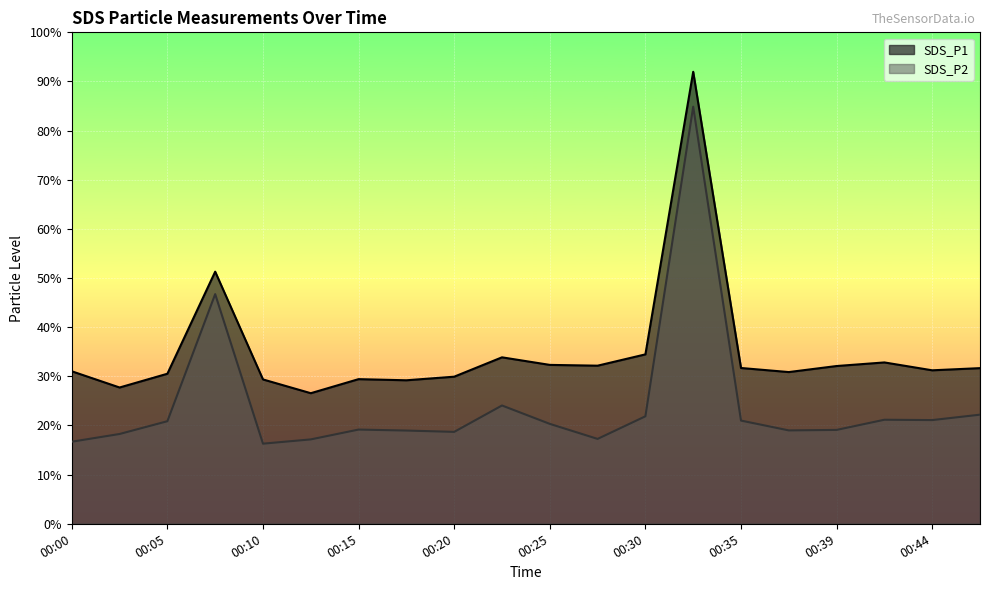

What is the value of the SDS_P2 point at the 19th from the left?

21.1